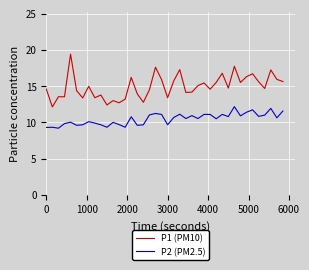

What are all the series names shown in the legend?

P1 (PM10), P2 (PM2.5)